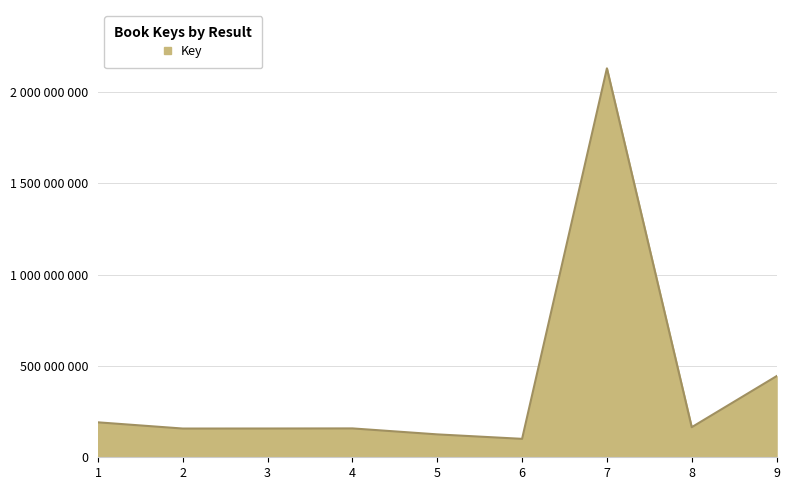

True or false: the data shows 157464651 at 3.

True